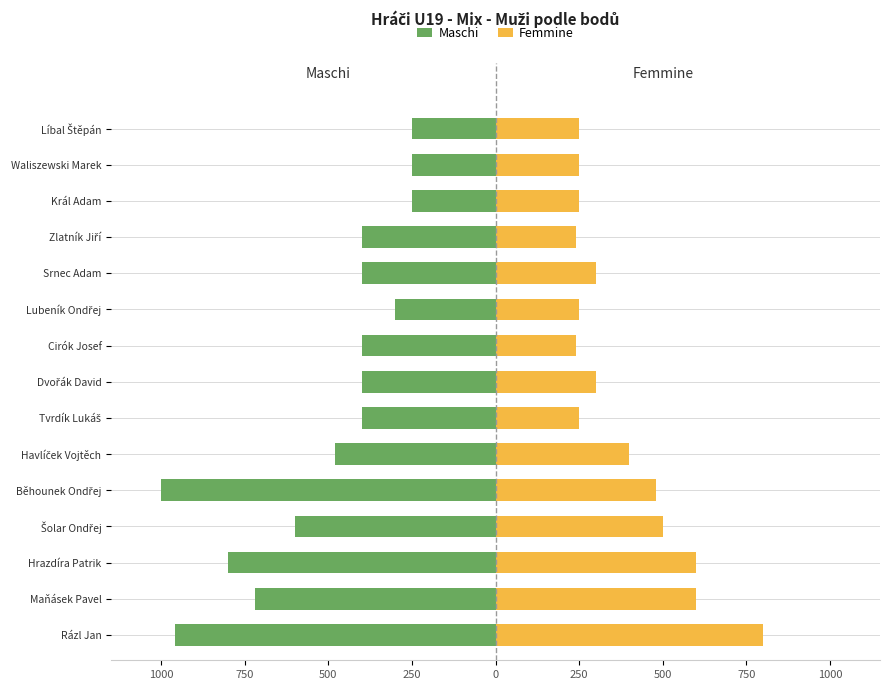

The Maschi series shows -250 at Waliszewski Marek. True or false?

True